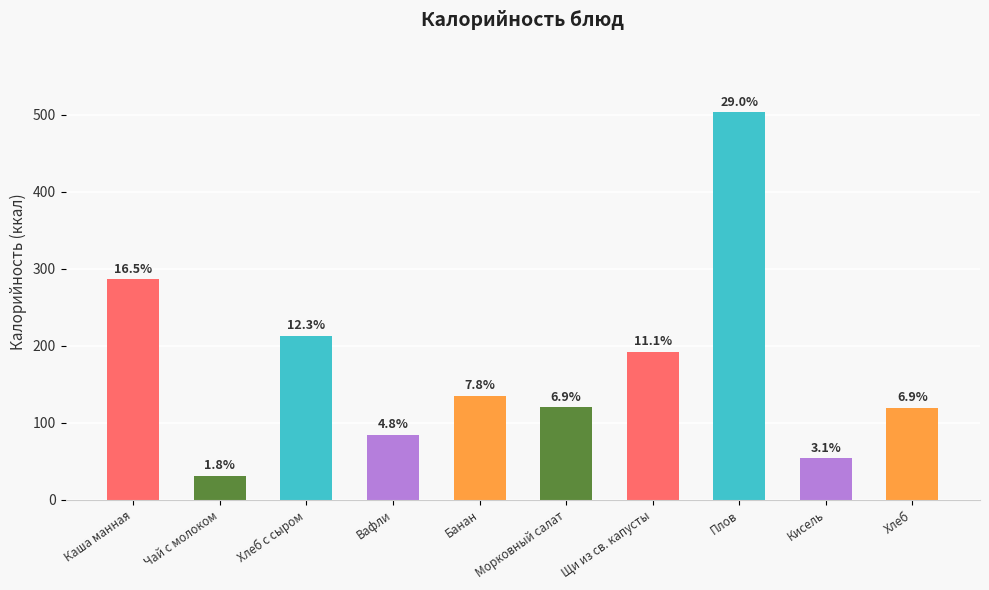

The chart shows a value of 189.9 at Каша манная. True or false?

False